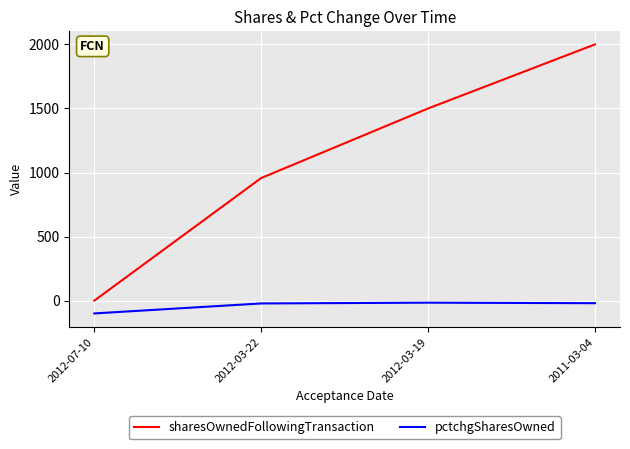

Count the number of data series in this chart.

2